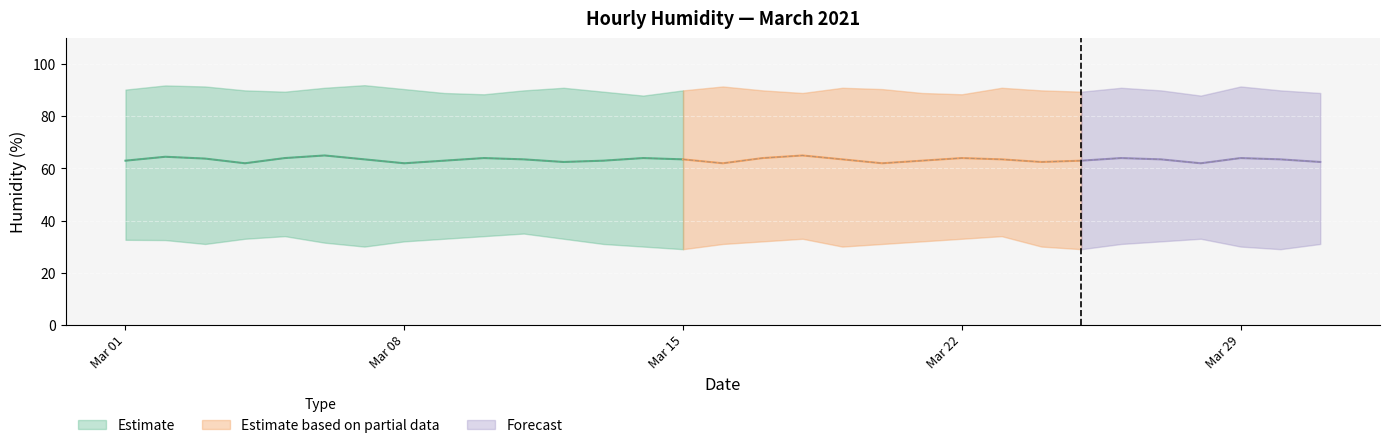

Is the value of Mar 01 at 02:00 greater than the value of Mar 03 at 11:00?

Yes